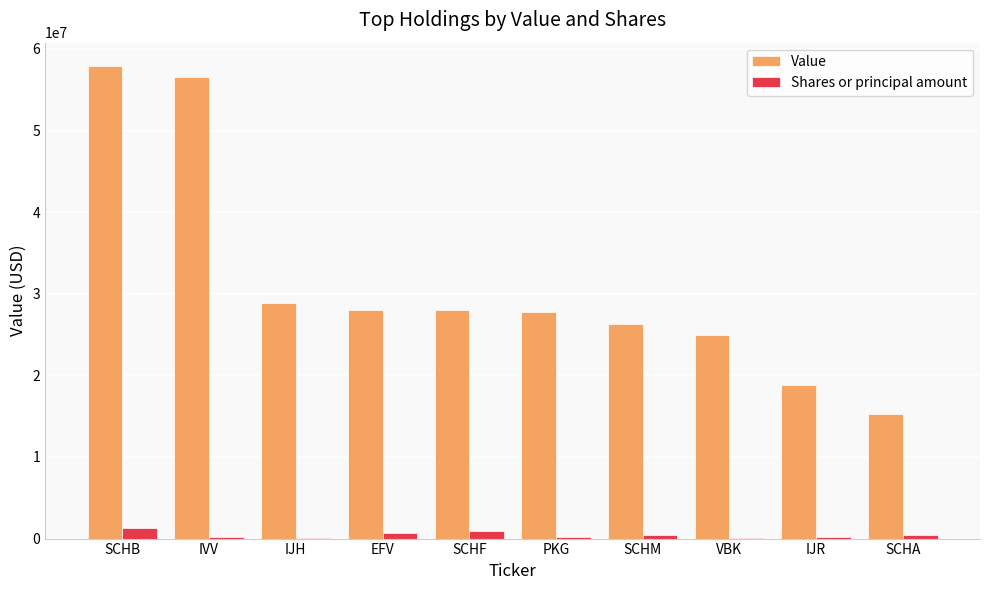

What is the maximum value shown in the chart?

57870000